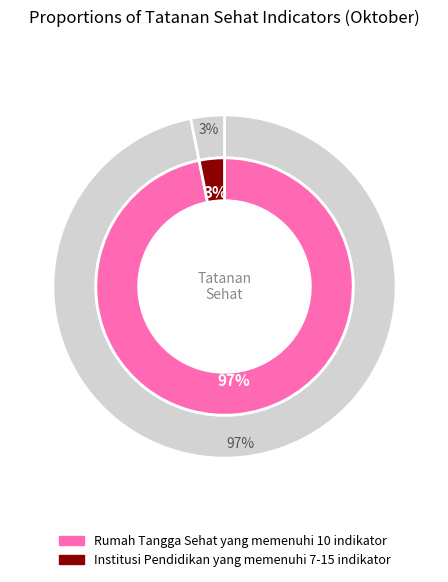

True or false: Rumah Tangga Sehat yang memenuhi 10 indikator accounts for 97% of the total.

True